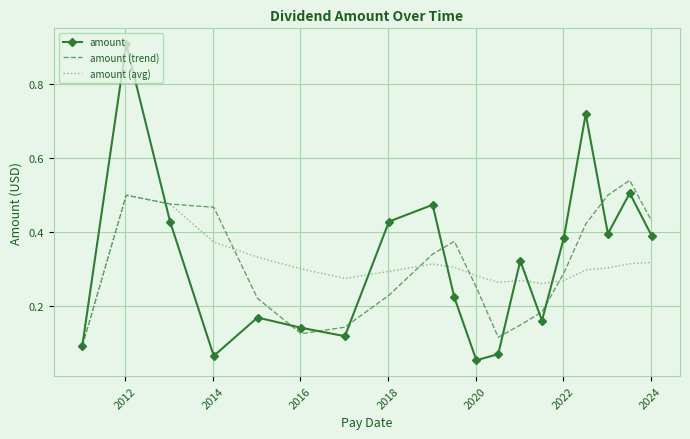

Which series has the widest spread of values?

amount